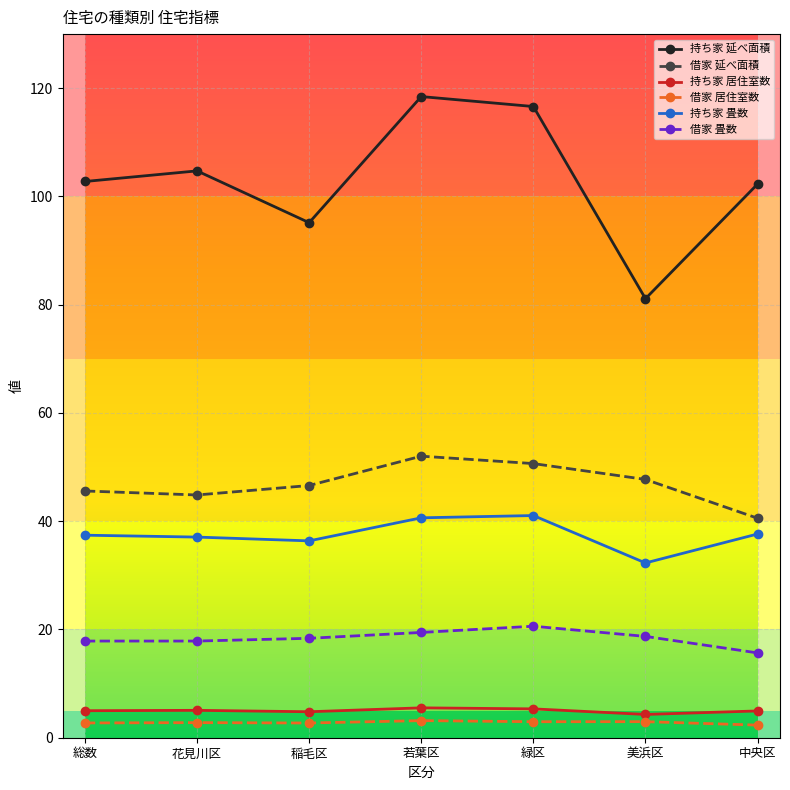

How many categories are shown in the chart?

7